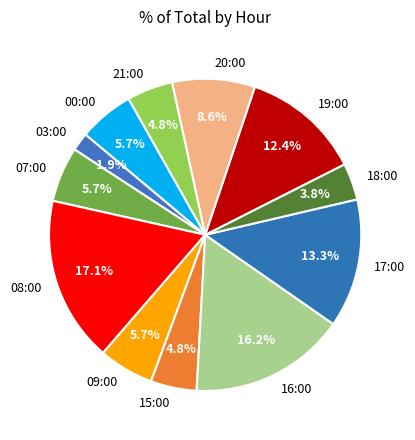

What is the ratio of the value at 09:00 to the value at 00:00?

1.0